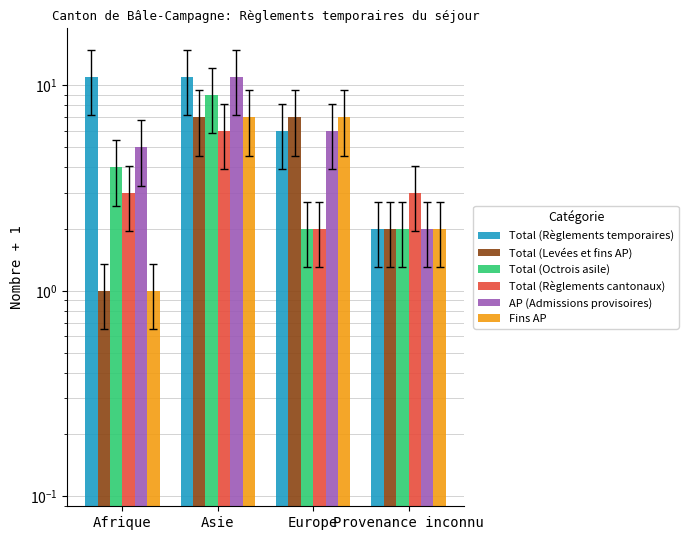

List the series in order of their peak value, lowest first.

Total (Règlements cantonaux), Total (Levées et fins AP), Fins AP, Total (Octrois asile), Total (Règlements temporaires), AP (Admissions provisoires)